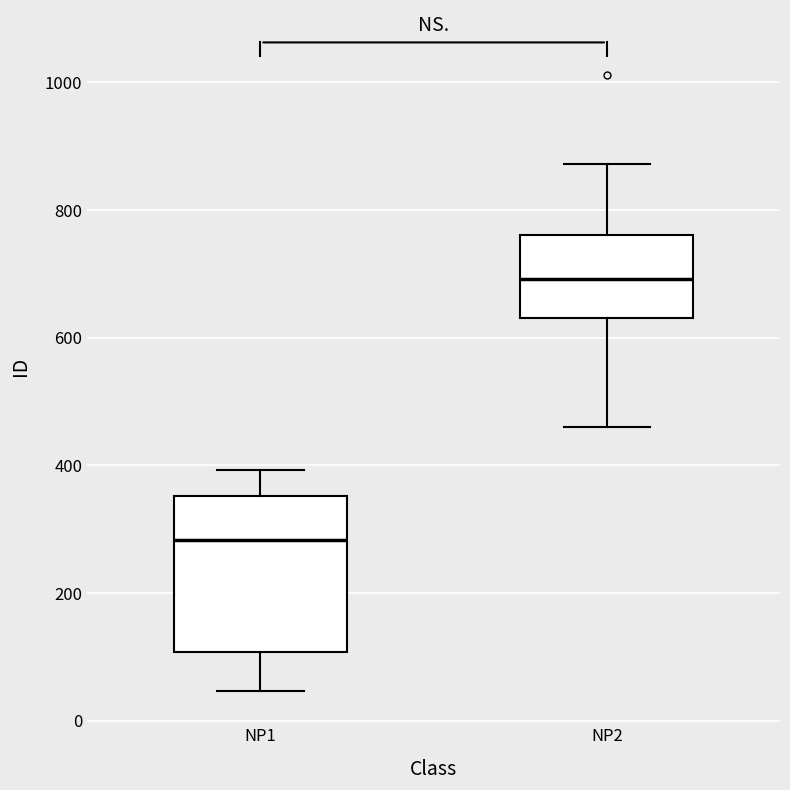

Reading left to right, transcribe this box plot: for each box, give where its median line is, the range the box spans, and where its two whiskers end, as read against the y-axis. The values are not printed on the chart, so give them approximately, as read against the axis.

NP1: median 280, box 100 to 360, whiskers 40 to 400
NP2: median 700, box 640 to 760, whiskers 460 to 880